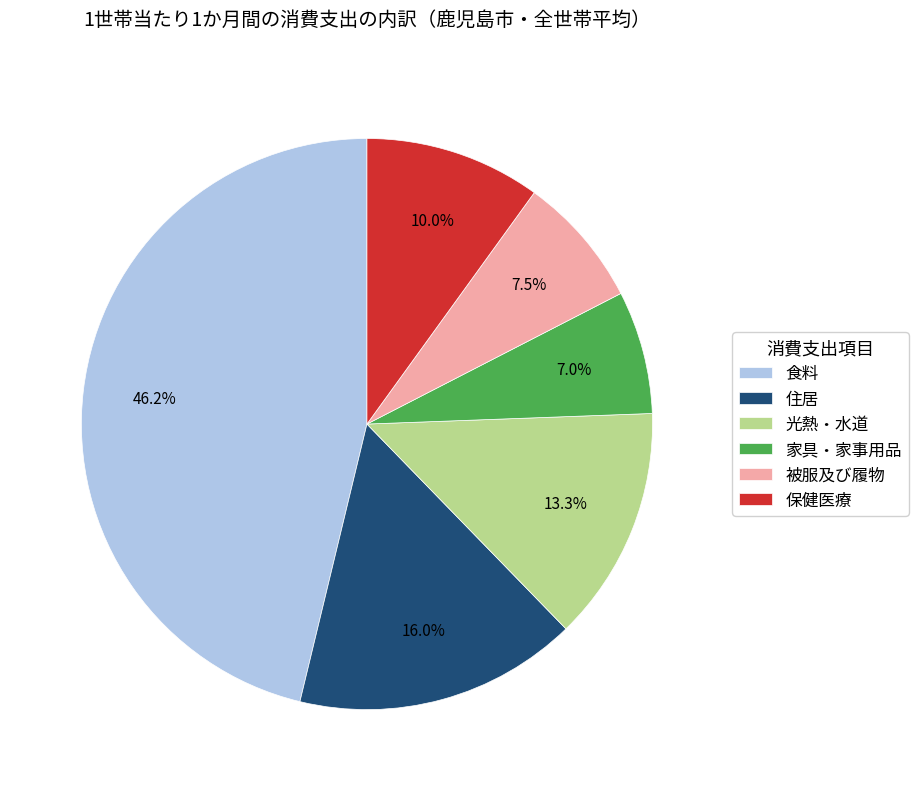

What is the ratio of the value at 被服及び履物 to the value at 家具・家事用品?

1.1